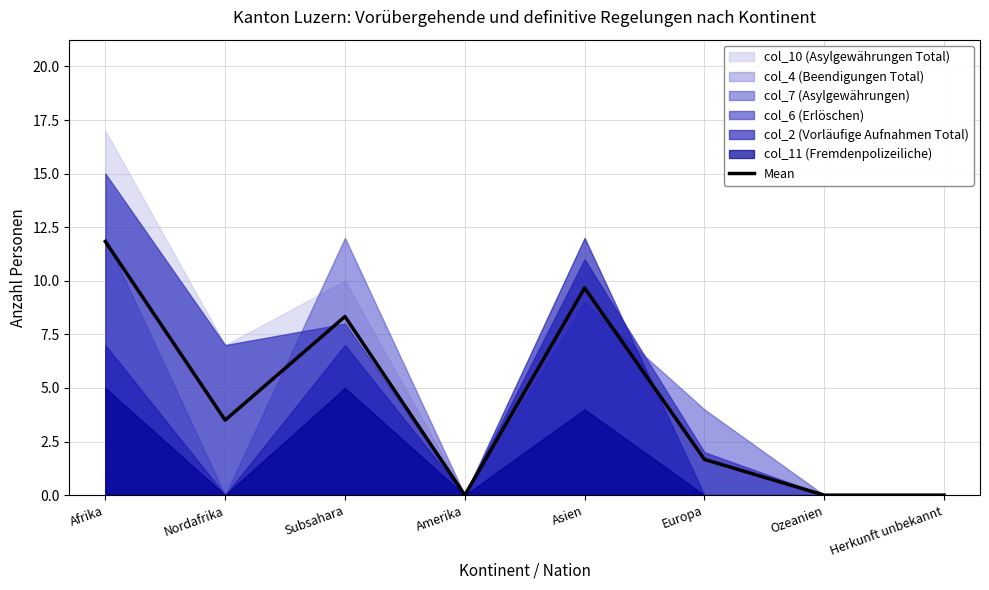

Rank the categories by value from lowest to highest.

Amerika, Ozeanien, Herkunft unbekannt, Europa, Nordafrika, Subsahara, Asien, Afrika